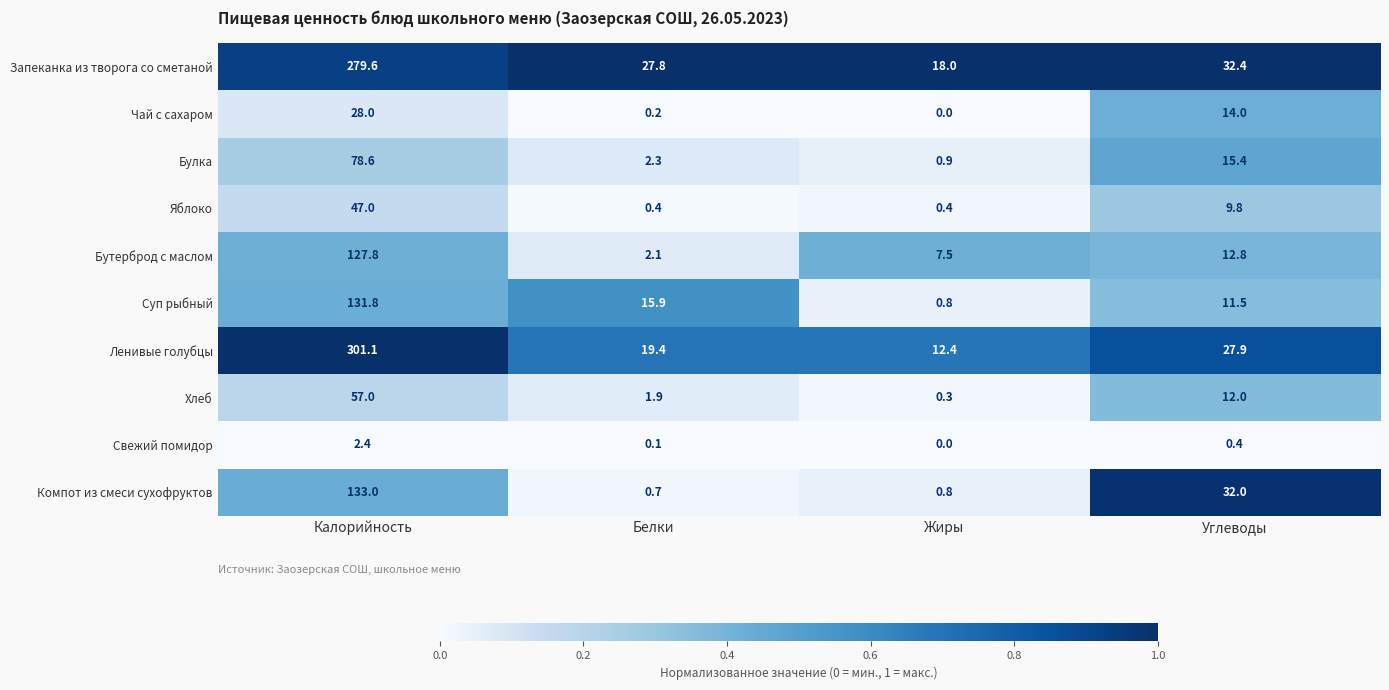

What is the difference between the Бутерброд с маслом values at Белки and Жиры?

5.4